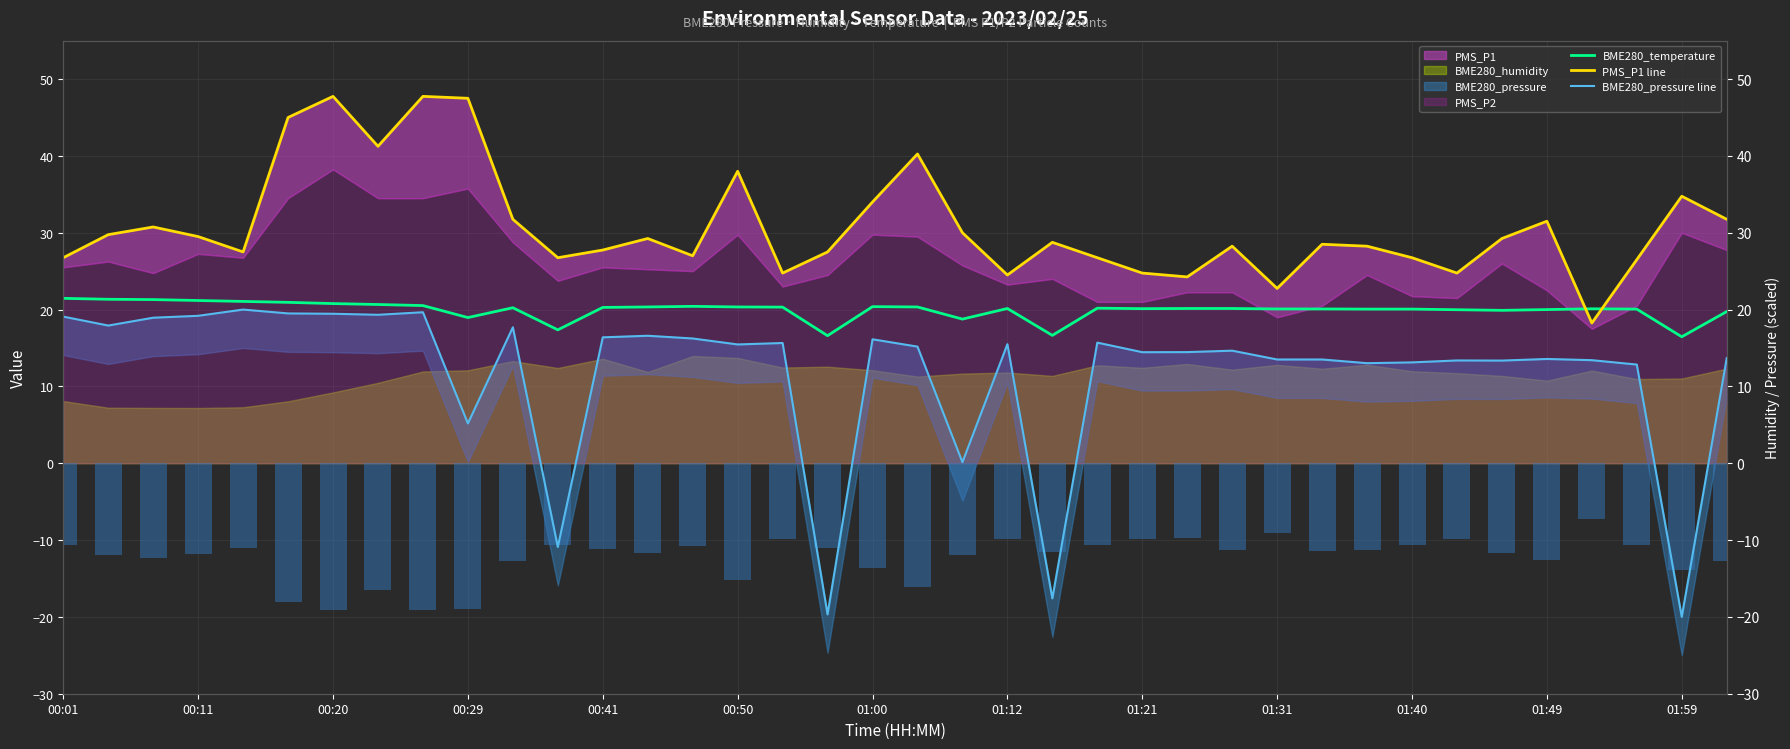

True or false: BME280_pressure line has a value of 14.5 at 25.

True